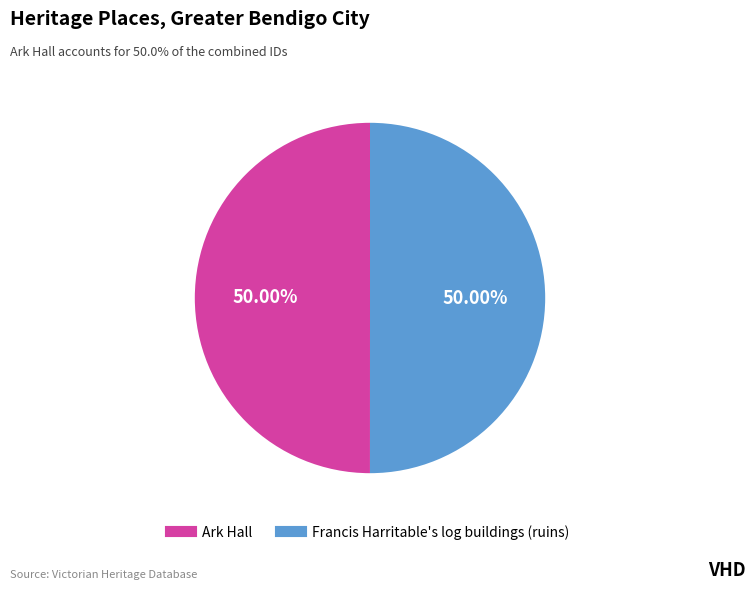

What is the ratio of the value at Ark Hall to the value at Francis Harritable's log buildings (ruins)?

1.0